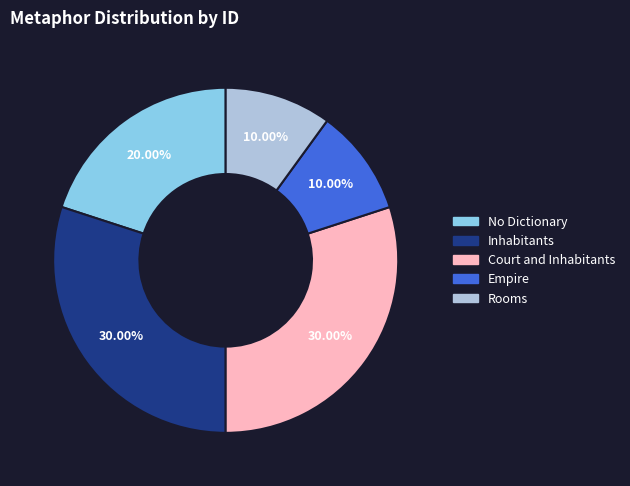

Is there a majority slice in this chart?

No